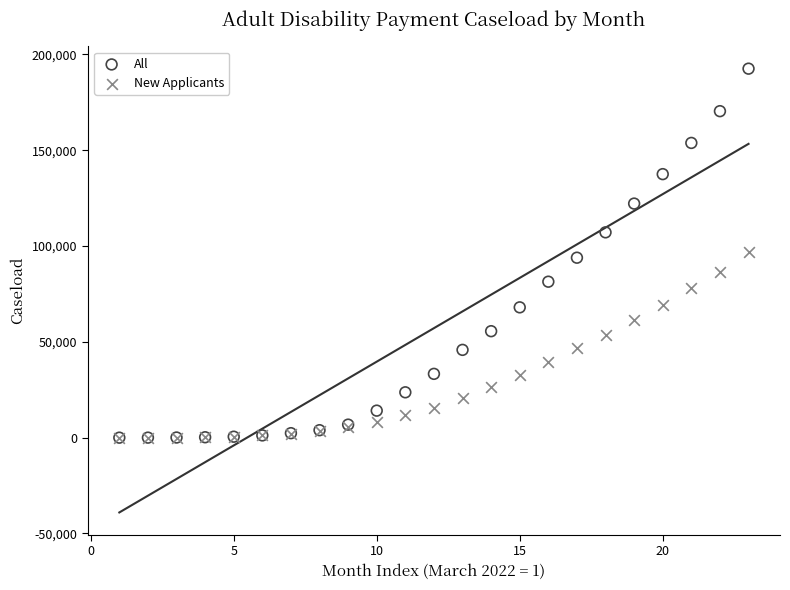

Which series contains the highest Y value?

All